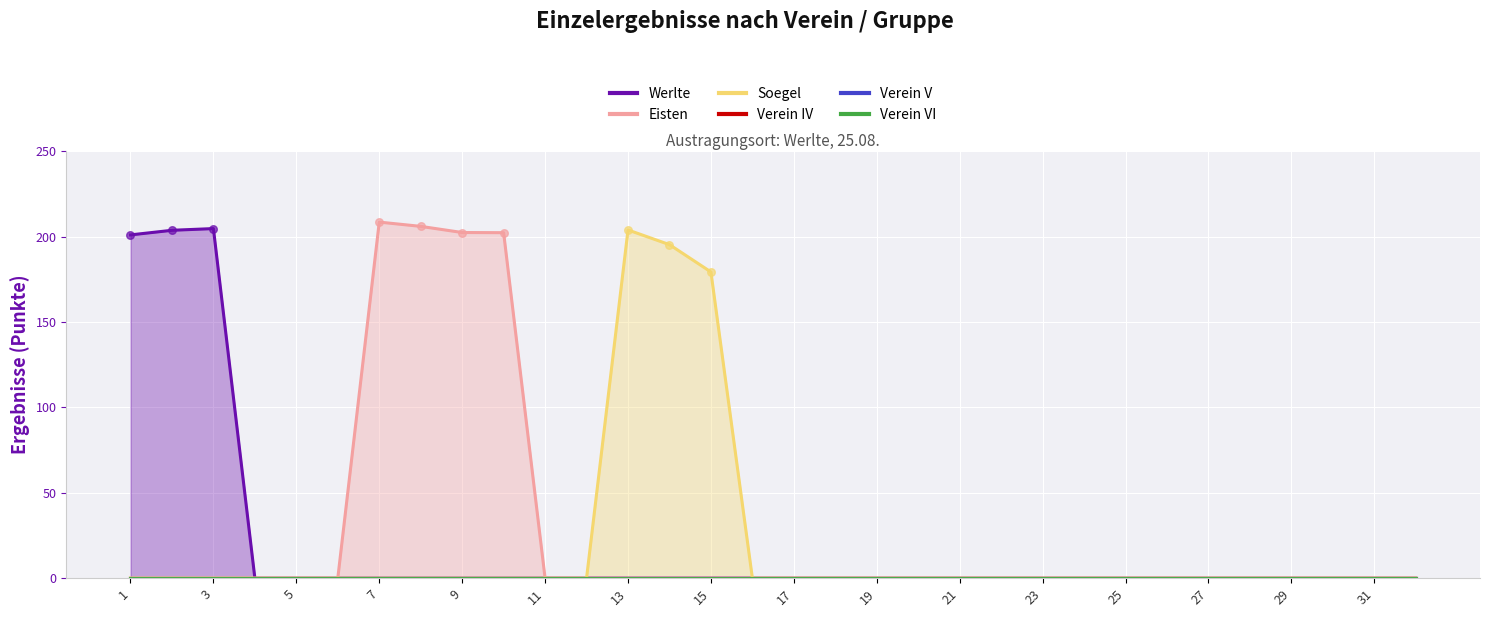

Which series contains the lowest Y value?

Werlte